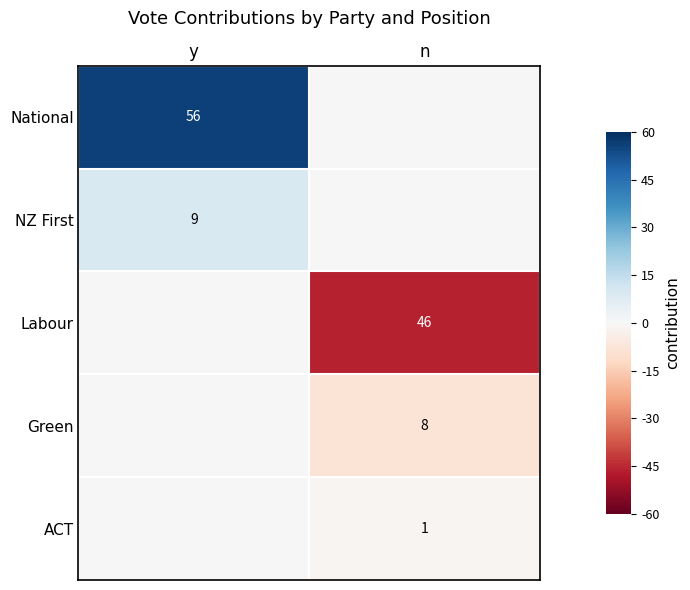

What is the difference between the maximum and minimum values in the NZ First series?

9